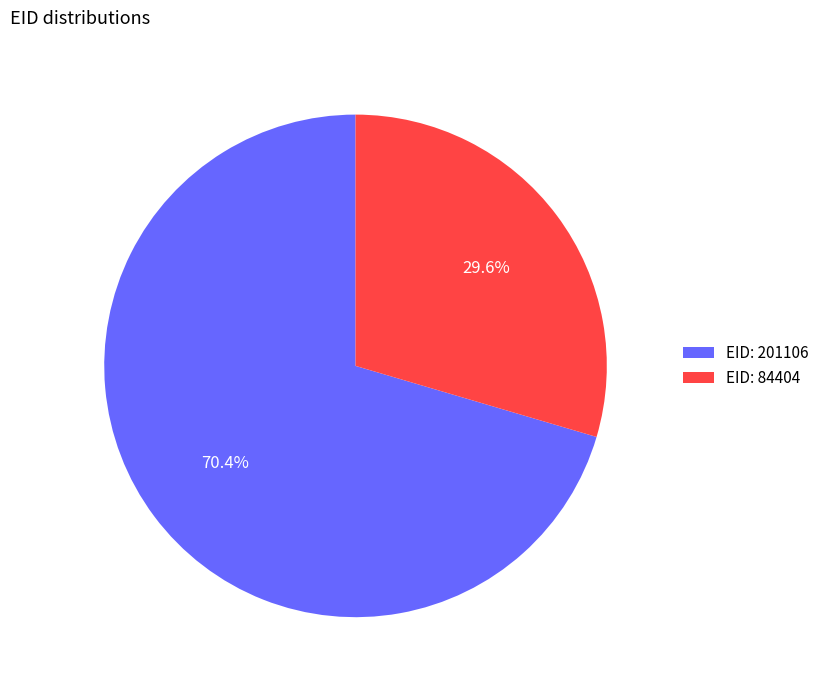

Which category has the smallest portion of the pie?

EID: 84404